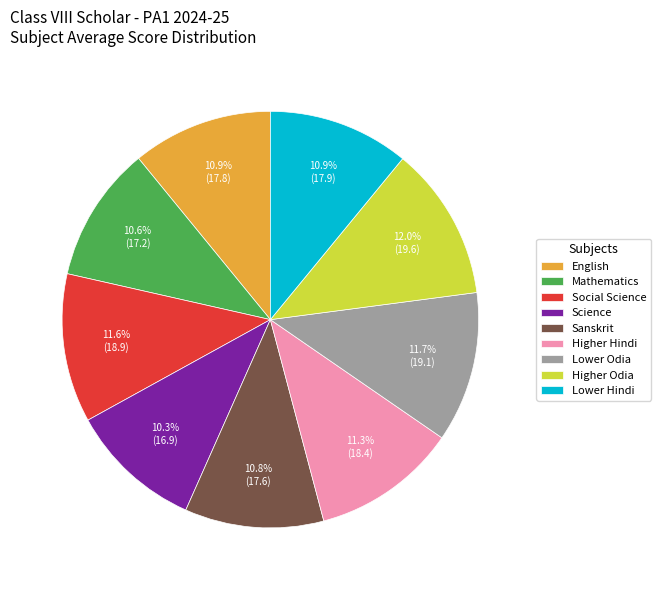

How many slices are in this pie chart?

9